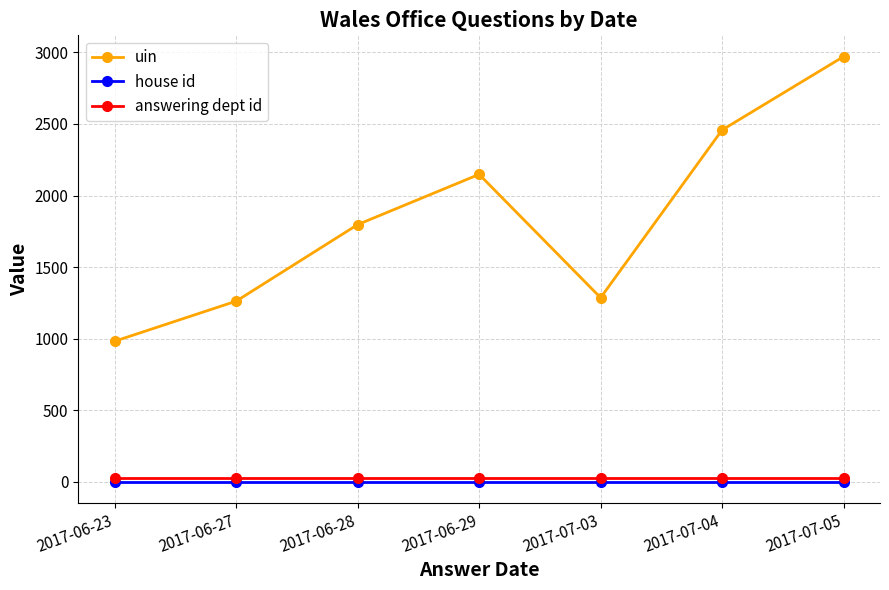

Which category has the lowest value in the uin series?

2017-06-23